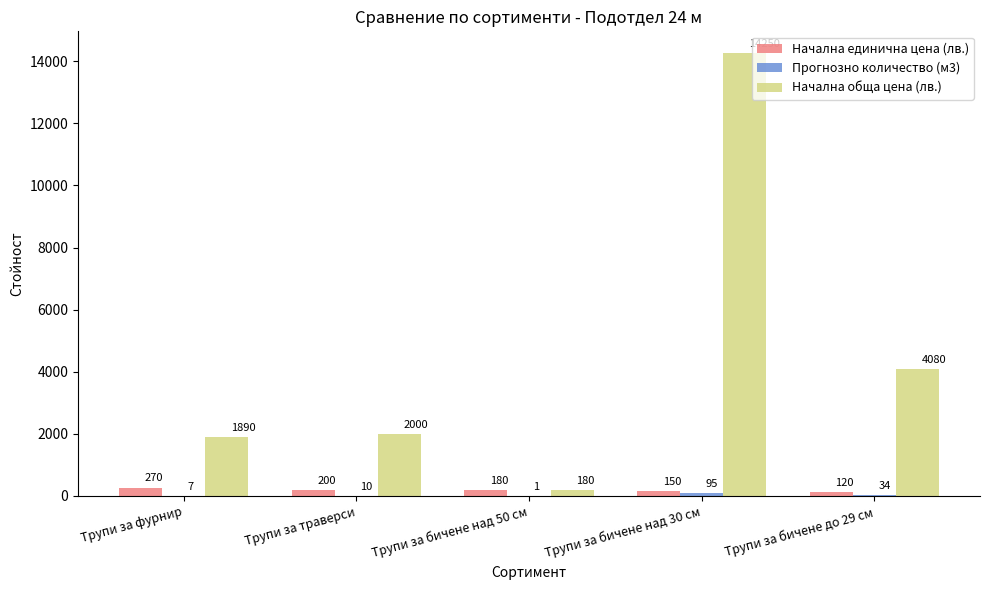

How many distinct data groups are displayed?

3